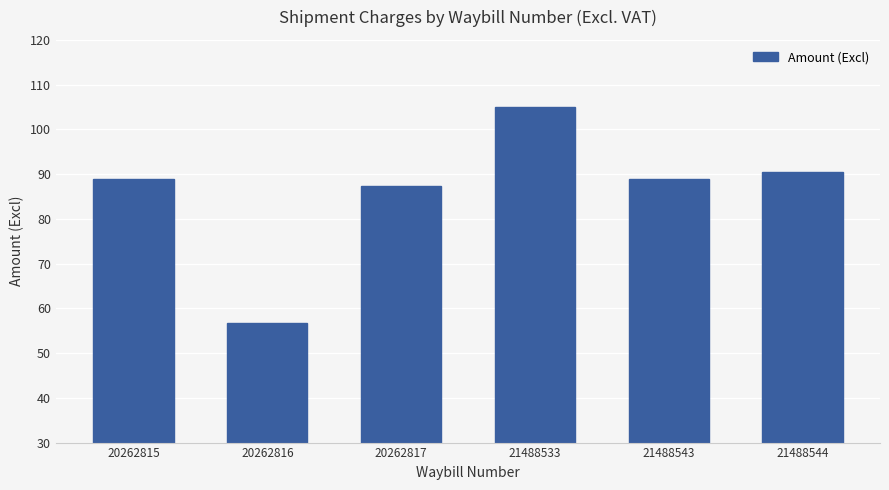

What is the maximum value shown in the chart?

104.9